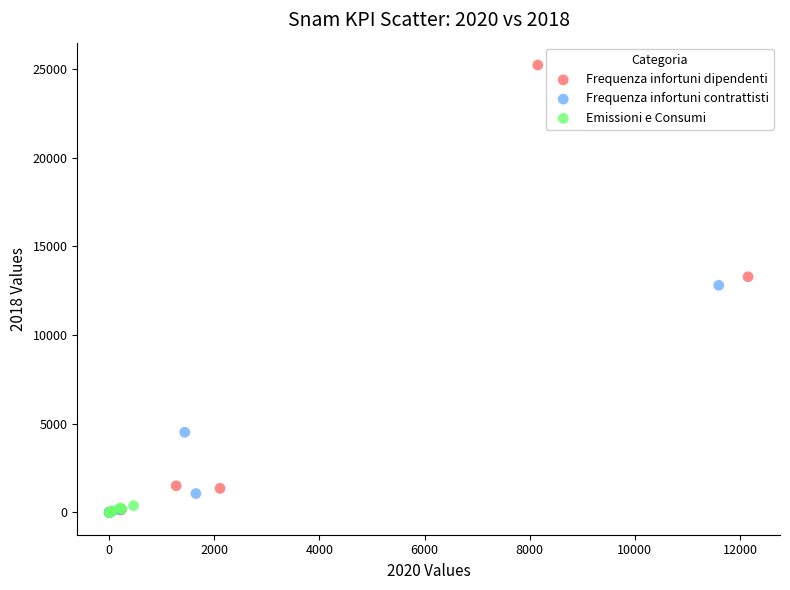

Which series has the largest Y range (max minus min)?

Frequenza infortuni dipendenti